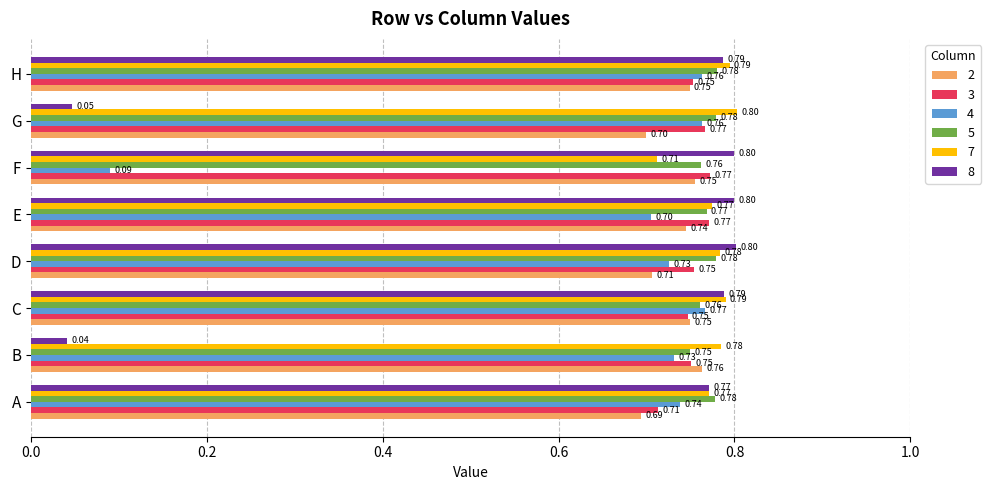

Is the value of 8 at E greater than the value of 5 at H?

Yes